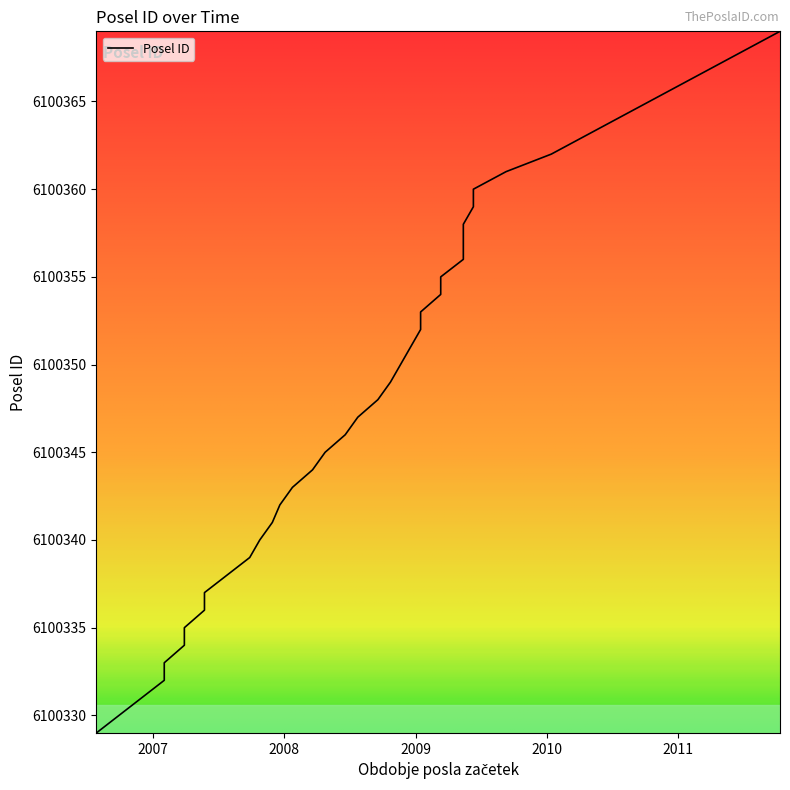

Where does the data first go above 6100349?

2008-11-20